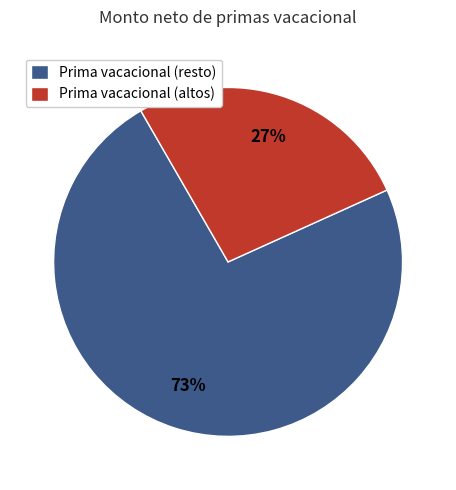

Is there a majority slice in this chart?

Yes